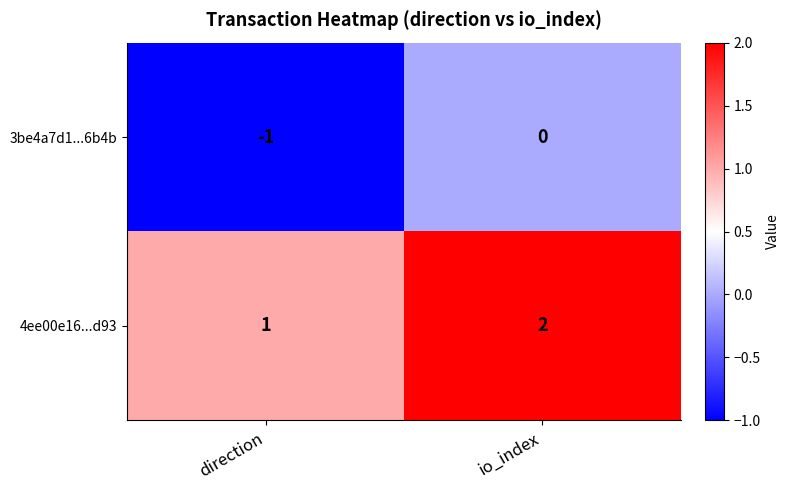

True or false: 3be4a7d1...6b4b has a value of -1 at io_index.

False